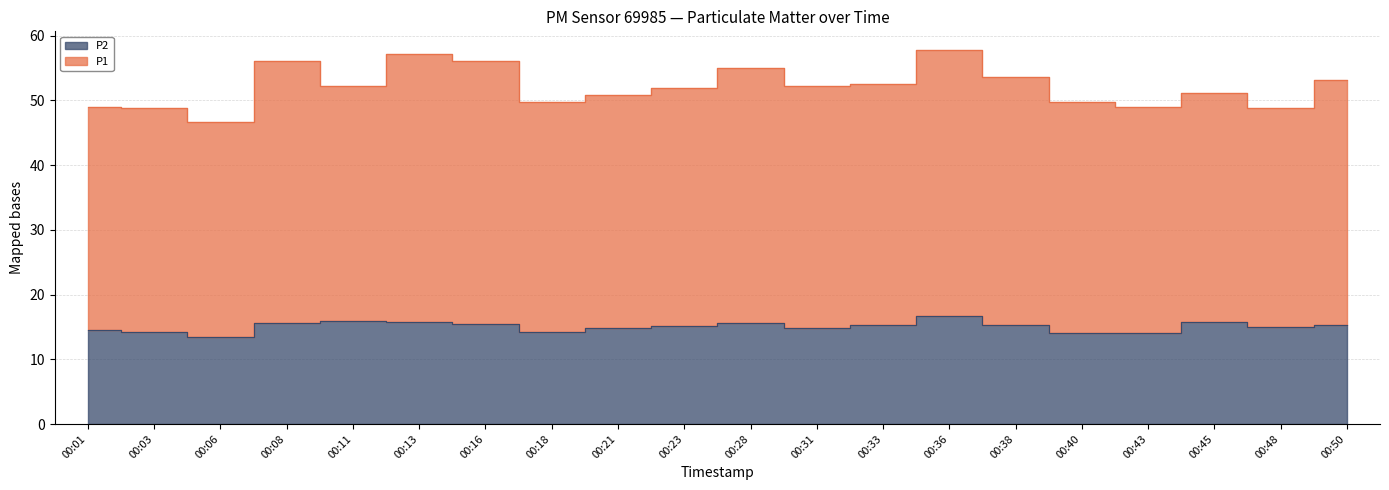

Which category has the lowest value in the P2 series?

00:06